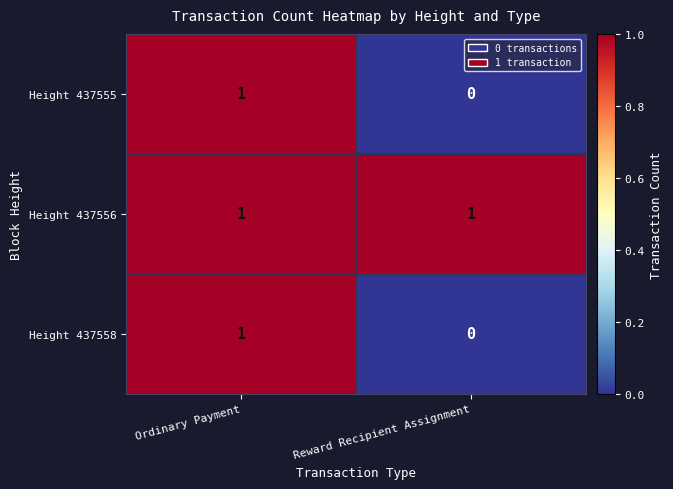

Which series has the largest total across all categories?

Height 437556